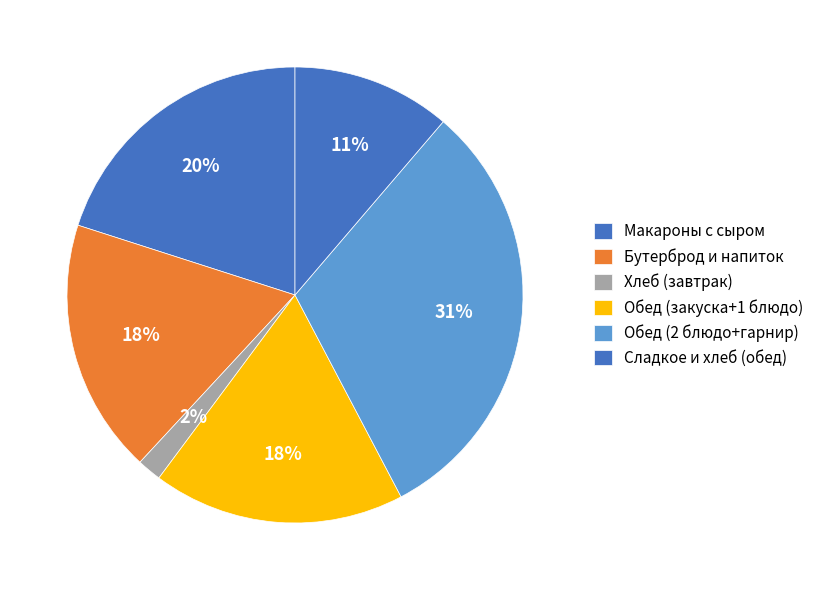

Count the number of slices in the pie.

6